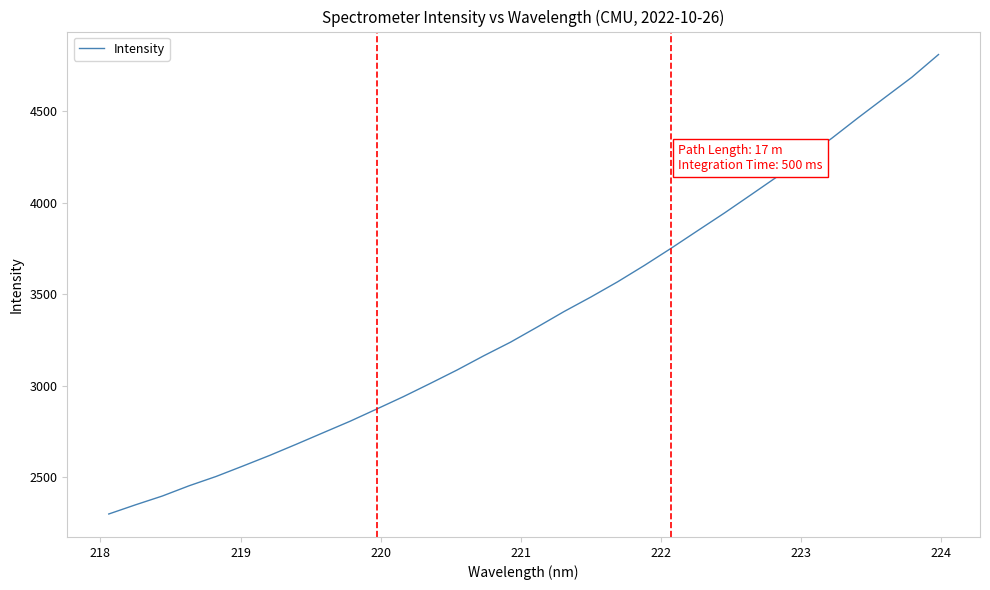

What is the minimum value shown in the chart?

2298.8